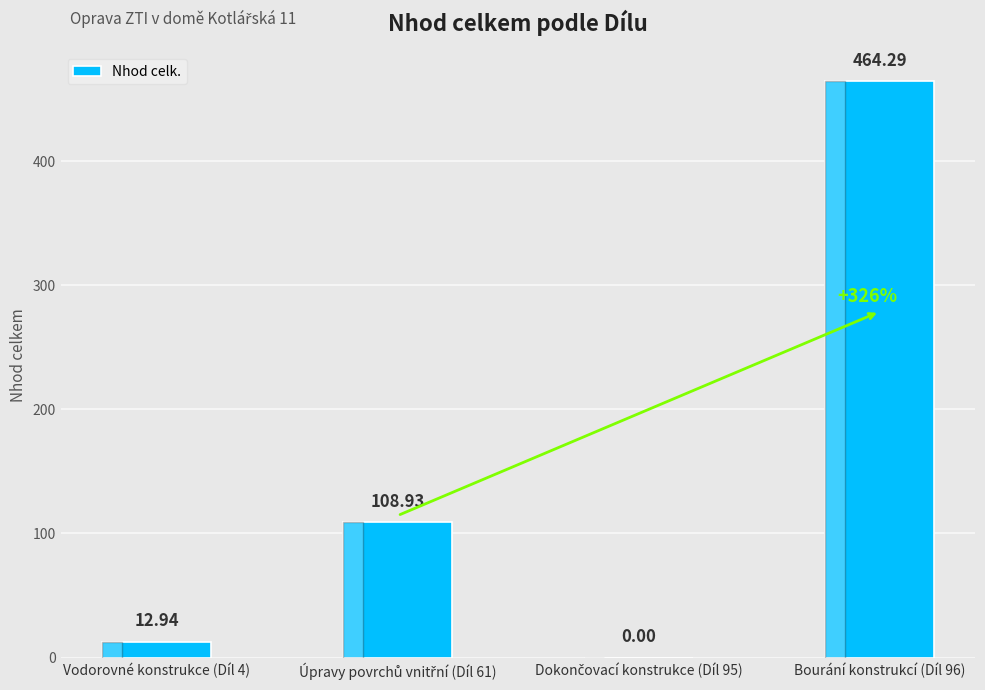

What is the sum of all values?

586.2